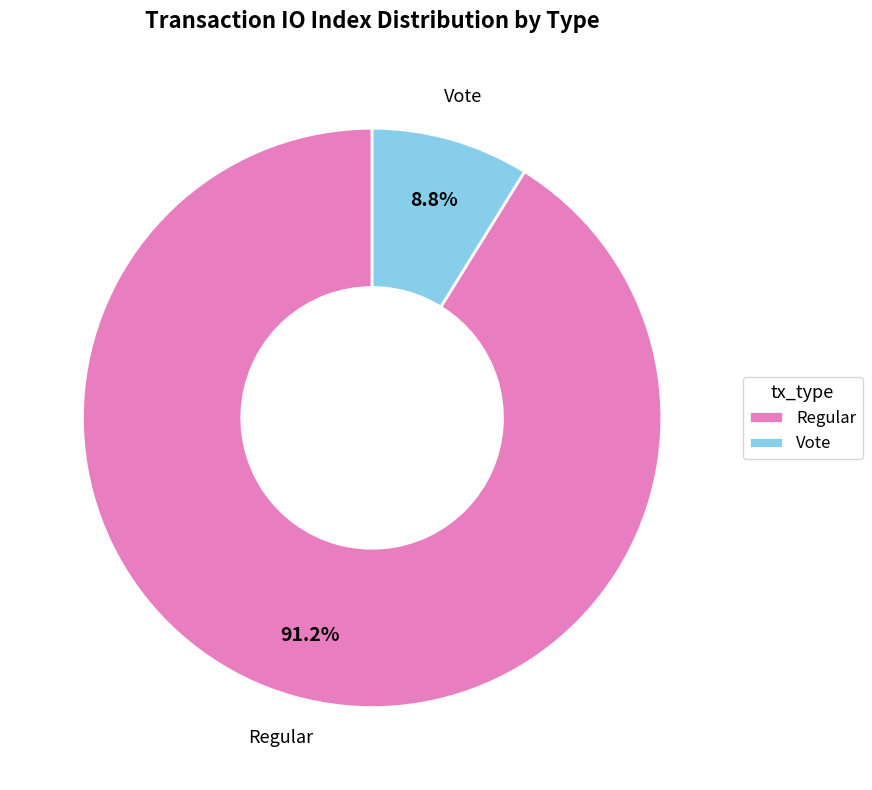

To the nearest percent, what is the difference between the largest and smallest slice percentages?

82%